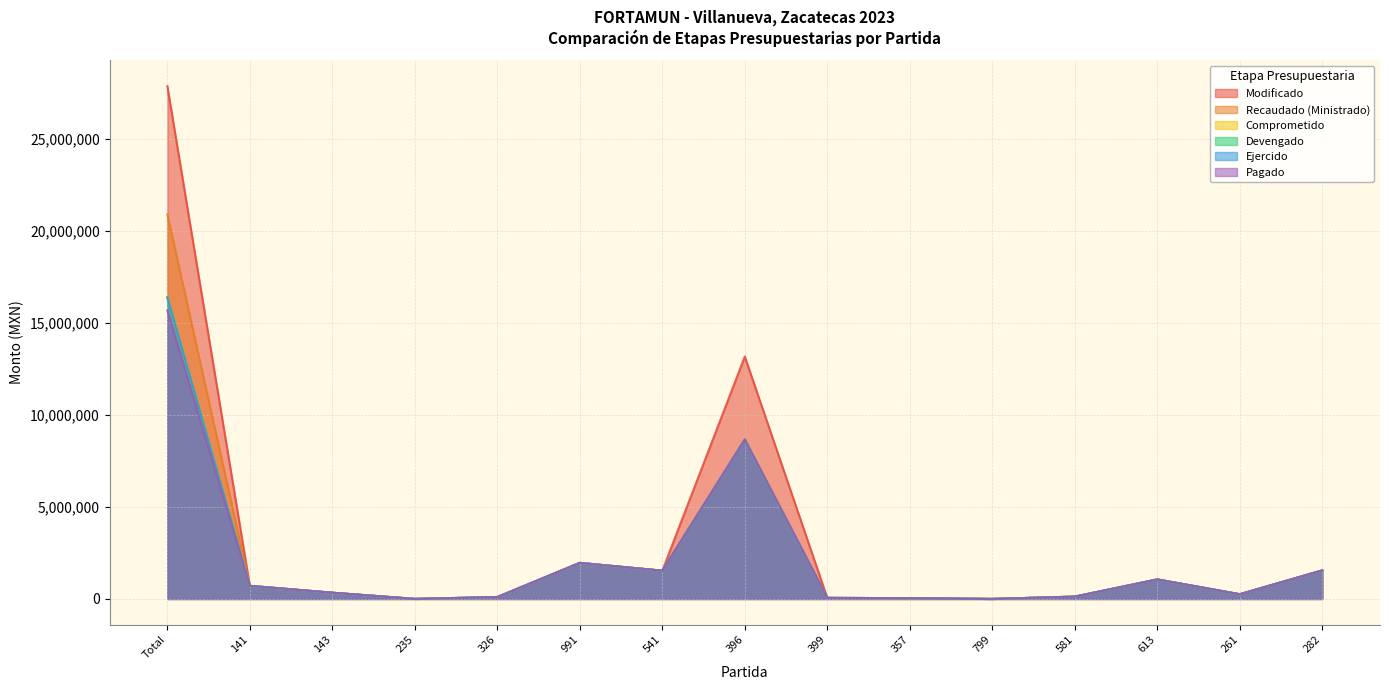

Reading left to right, transcribe all the data shown in this chart.

Modificado: 27853005.2	709907.2	336889.0	1322.4	101500.0	1956981.2	1533800.0	13165757.6	55804.8	40368.0	0.0	125000.0	1058526.8	254365.0	1548965.0
Recaudado (Ministrado): 20889187.1	709907.2	336889.0	1322.4	101500.0	1956981.2	1533800.0	8654252.3	55804.8	40368.0	0.0	125000.0	1058526.8	254365.0	1548965.0
Comprometido: 16377681.8	709907.2	336889.0	1322.4	101500.0	1956981.2	1533800.0	8654252.3	55804.8	40368.0	0.0	125000.0	1058526.8	254365.0	1548965.0
Devengado: 16377681.8	709907.2	336889.0	1322.4	101500.0	1956981.2	1533800.0	8654252.3	55804.8	40368.0	0.0	125000.0	1058526.8	254365.0	1548965.0
Ejercido: 16377681.8	709907.2	336889.0	1322.4	101500.0	1956981.2	1533800.0	8654252.3	55804.8	40368.0	0.0	125000.0	1058526.8	254365.0	1548965.0
Pagado: 15667774.6	709907.2	336889.0	1322.4	101500.0	1956981.2	1533800.0	8654252.3	55804.8	40368.0	0.0	125000.0	1058526.8	254365.0	1548965.0